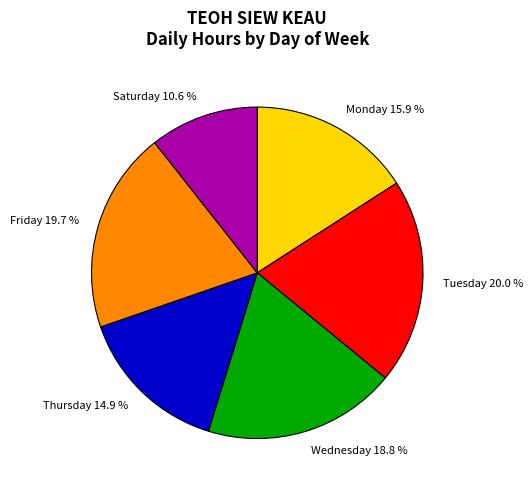

Which category has the smallest portion of the pie?

Saturday